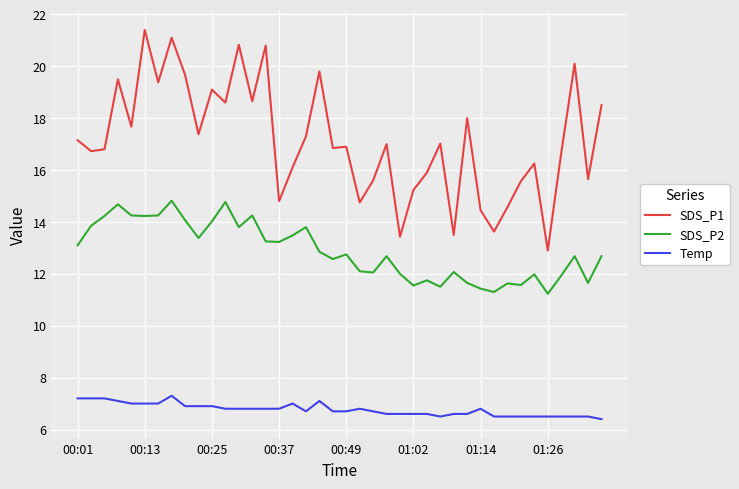

Which series has the widest spread of values?

SDS_P1